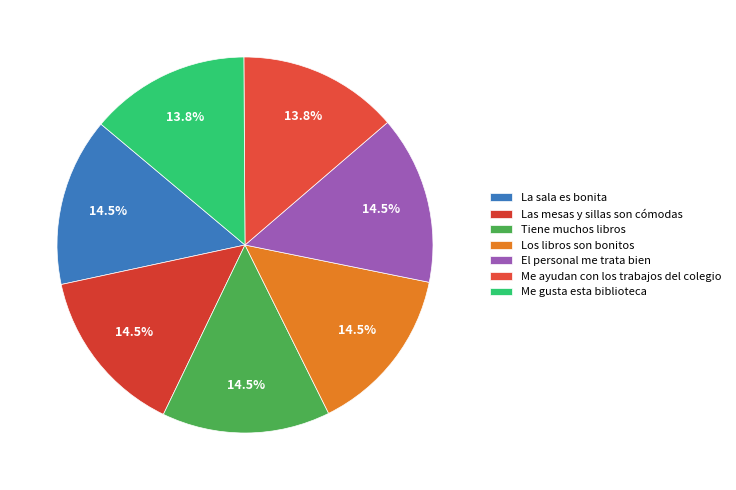

What percentage is the Me gusta esta biblioteca slice, to the nearest percent?

14%